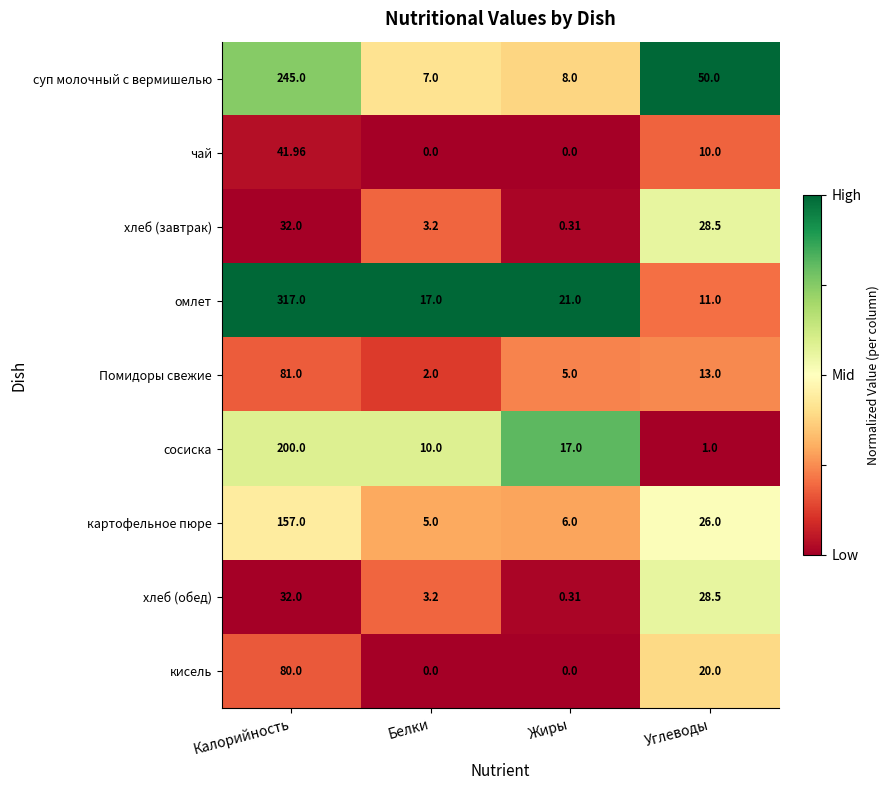

Rank the categories by хлеб (обед) value from lowest to highest.

Жиры, Белки, Углеводы, Калорийность